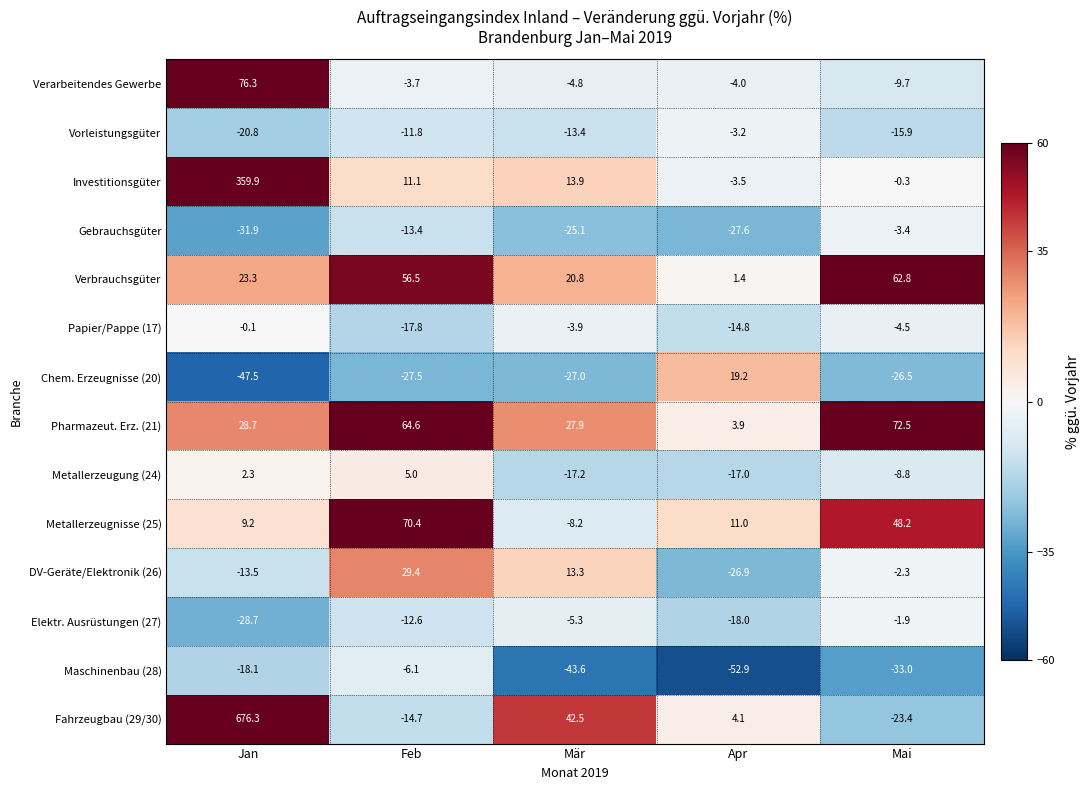

What is the spread (max minus min) of values at Jan?

723.8